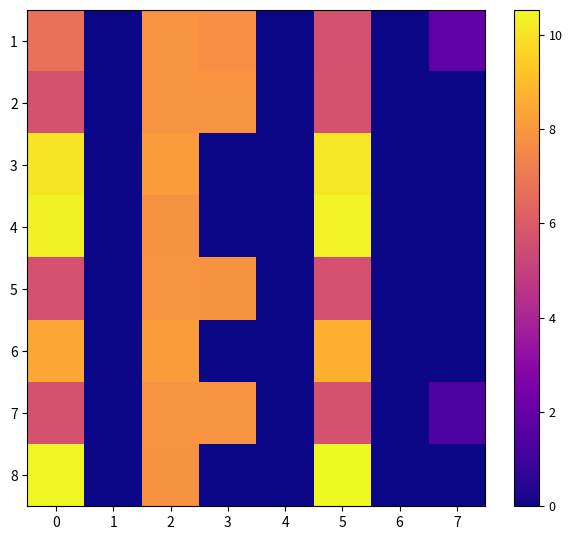

At which category is the sum across all series the highest?

2